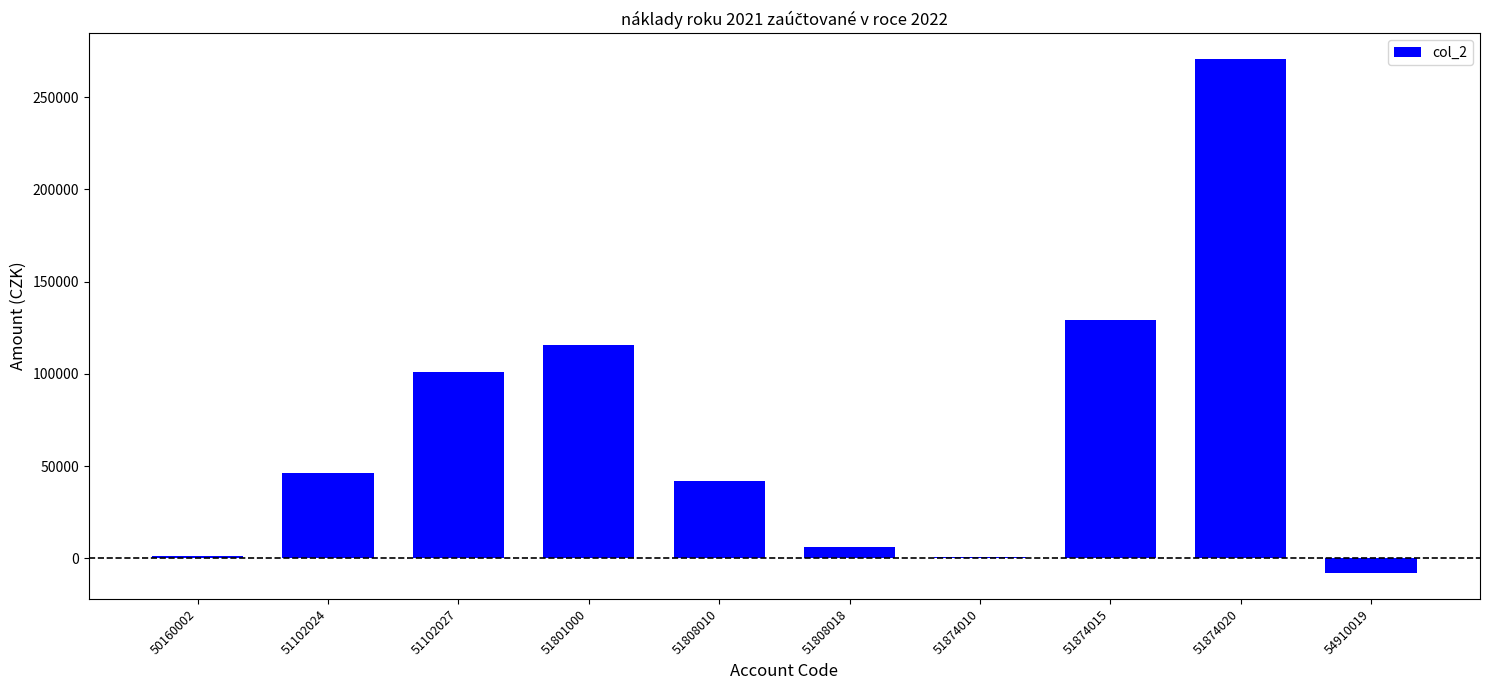

What is the average value?

70546.0